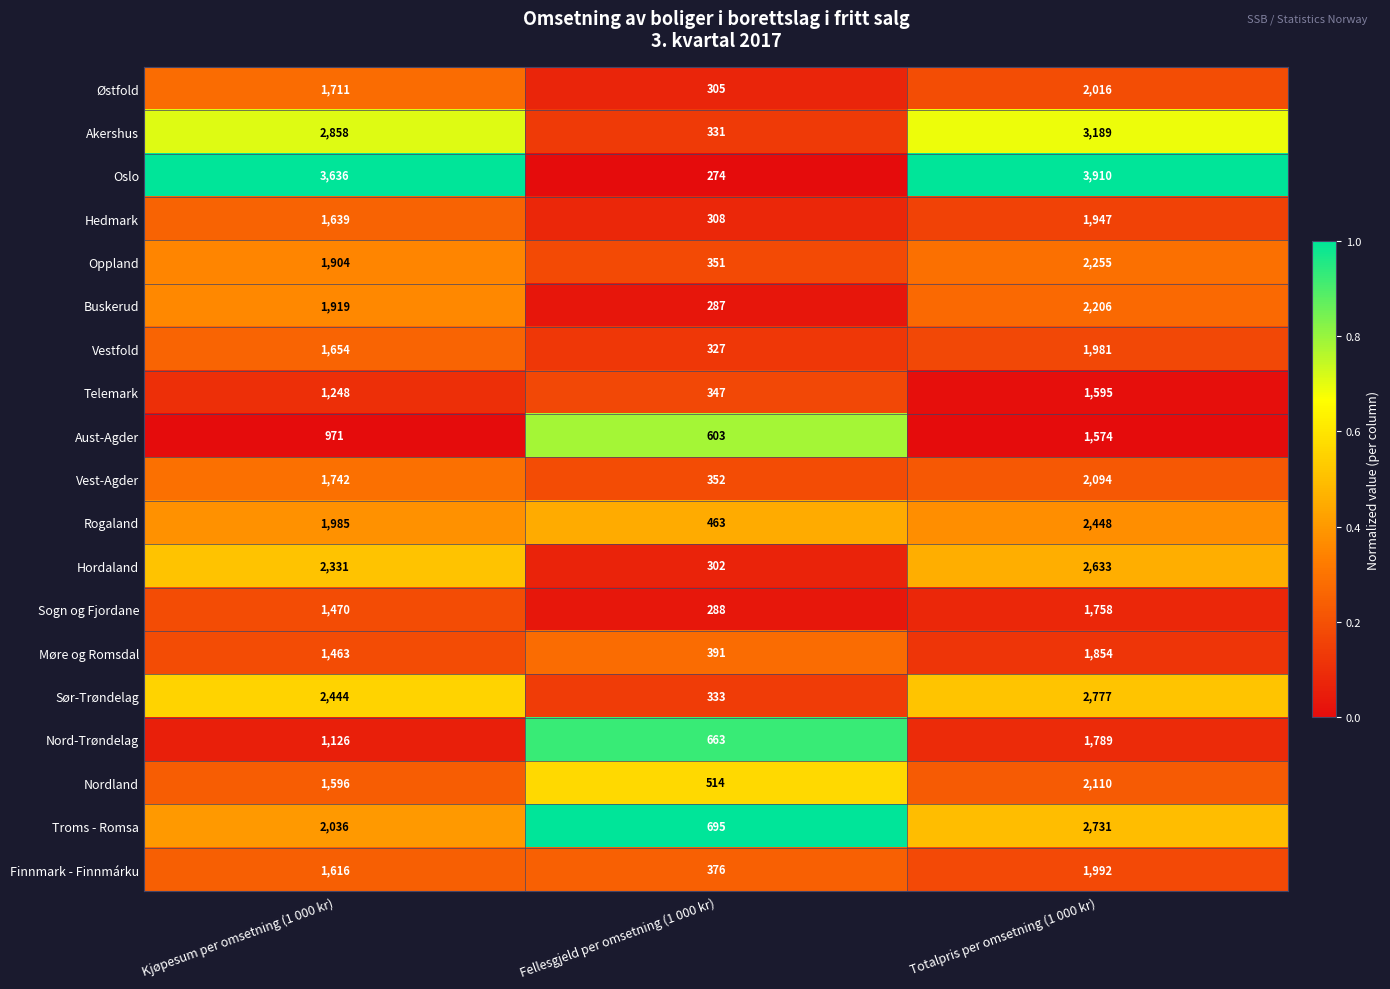

Which series has the widest spread of values?

Oslo